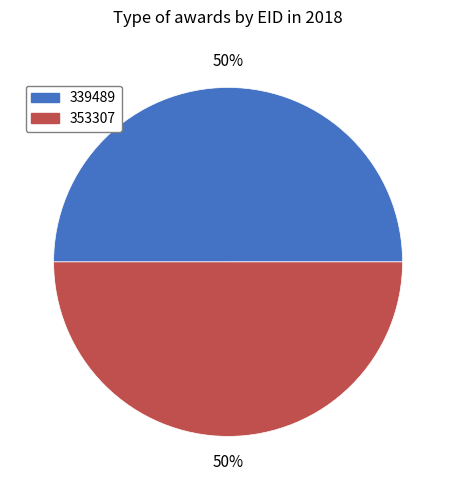

How many segments does this pie chart have?

2